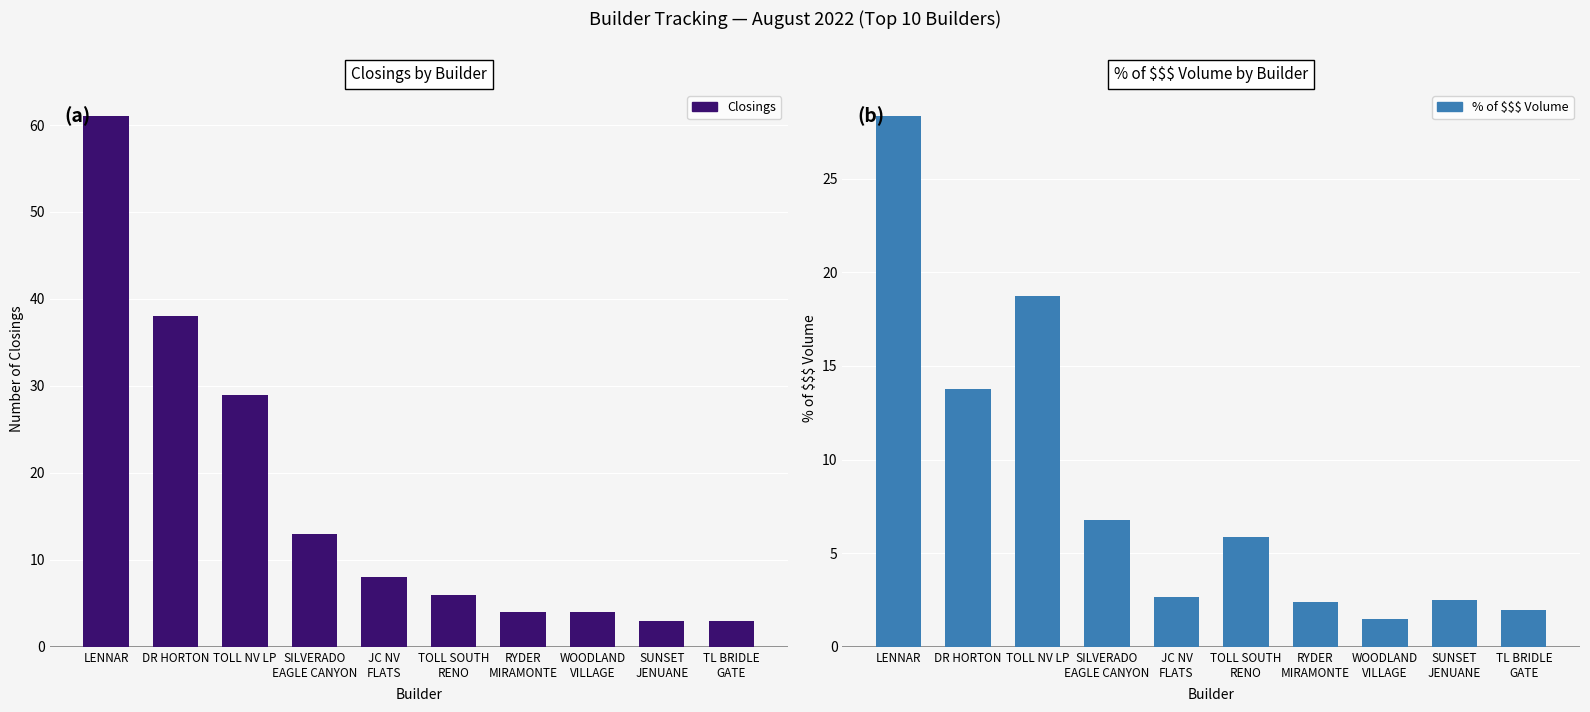

What is the minimum value shown in the chart?

1.5